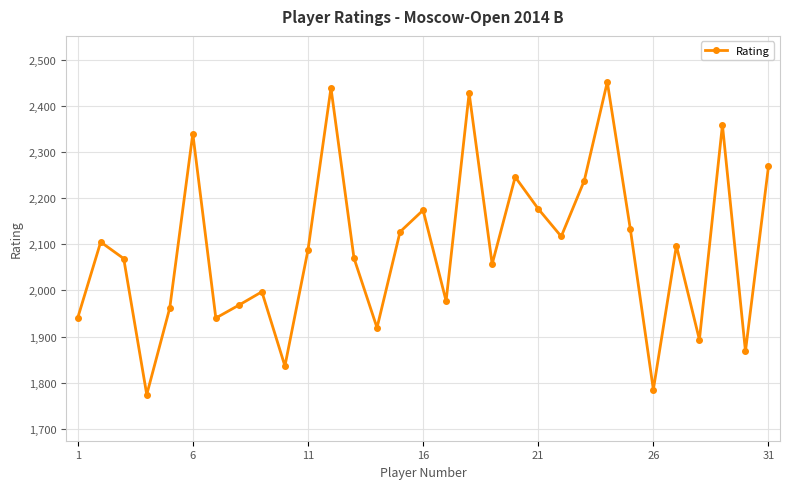

What is the maximum value shown in the chart?

2452